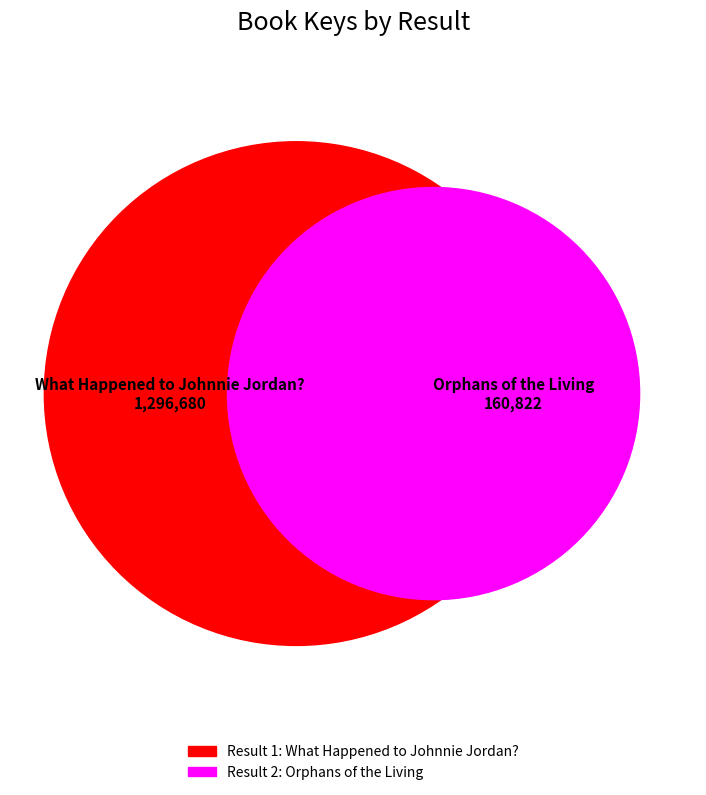

Rank the categories by value from lowest to highest.

Orphans of the Living, What Happened to Johnnie Jordan?